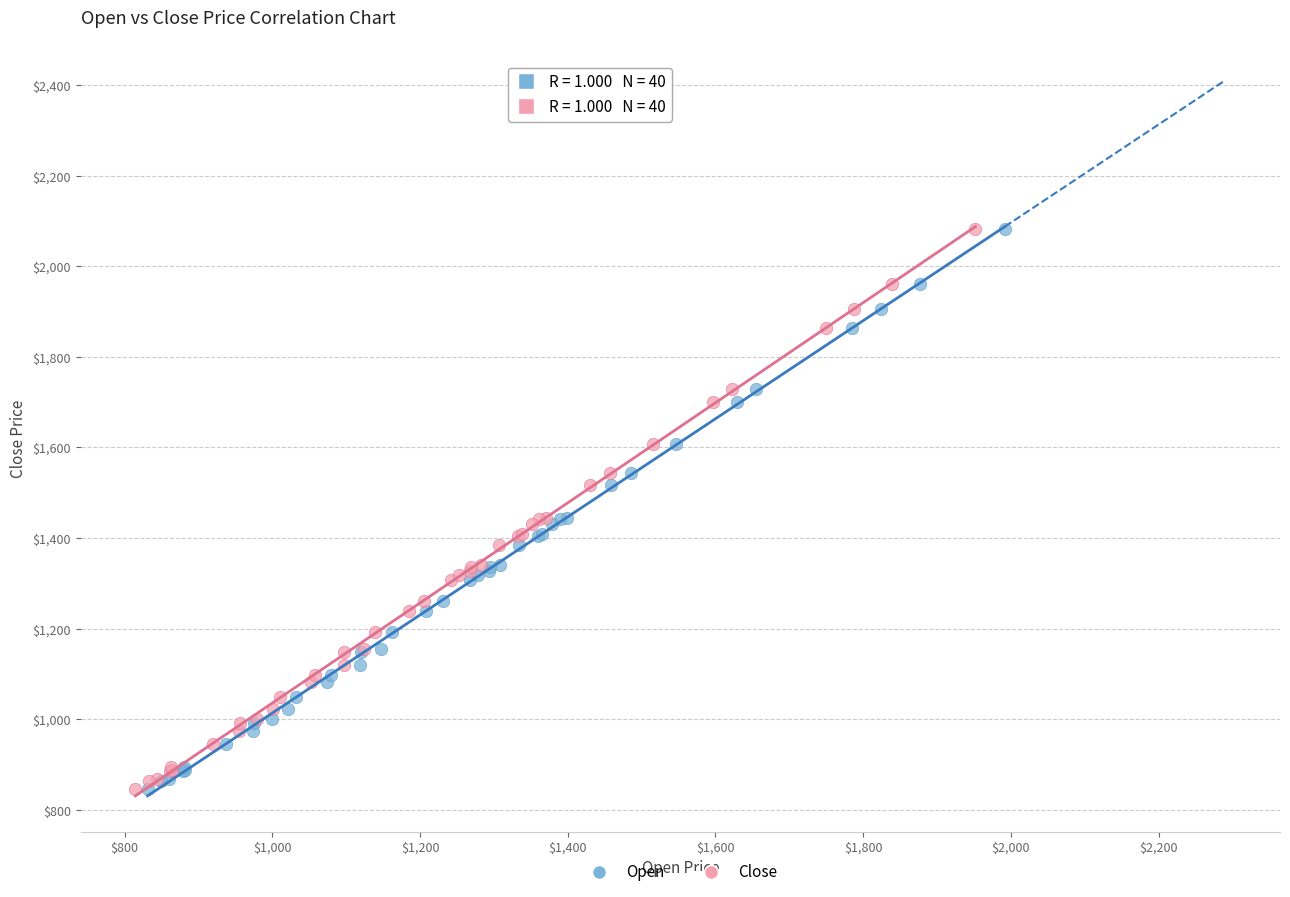

What are all the series names shown in the legend?

Open, Close